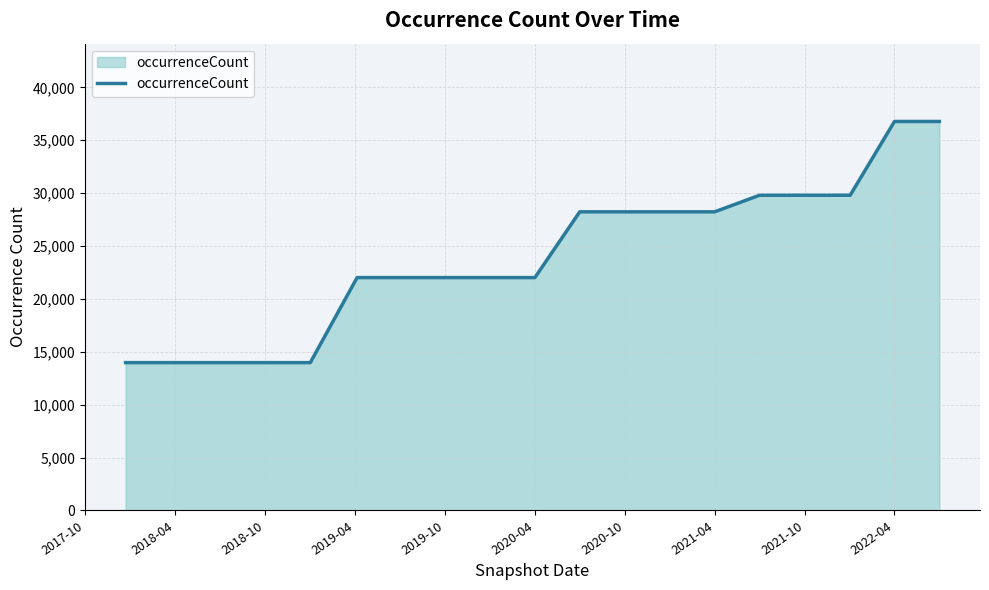

What is the smallest value displayed?

13976